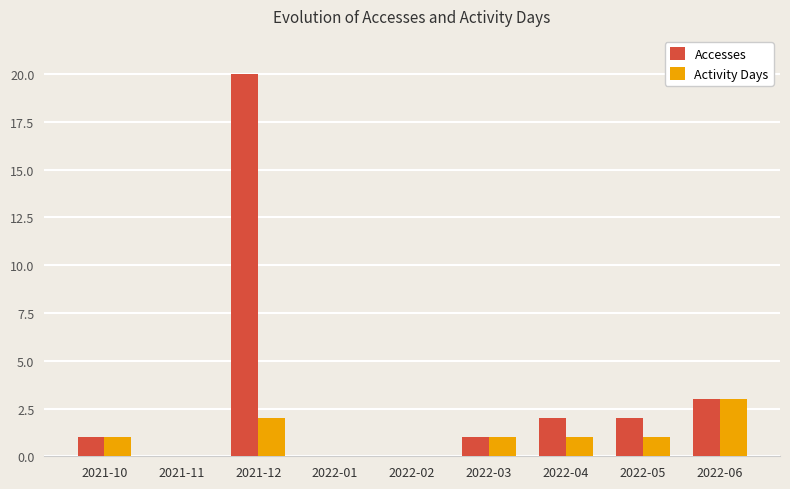

What is the maximum value shown in the chart?

20